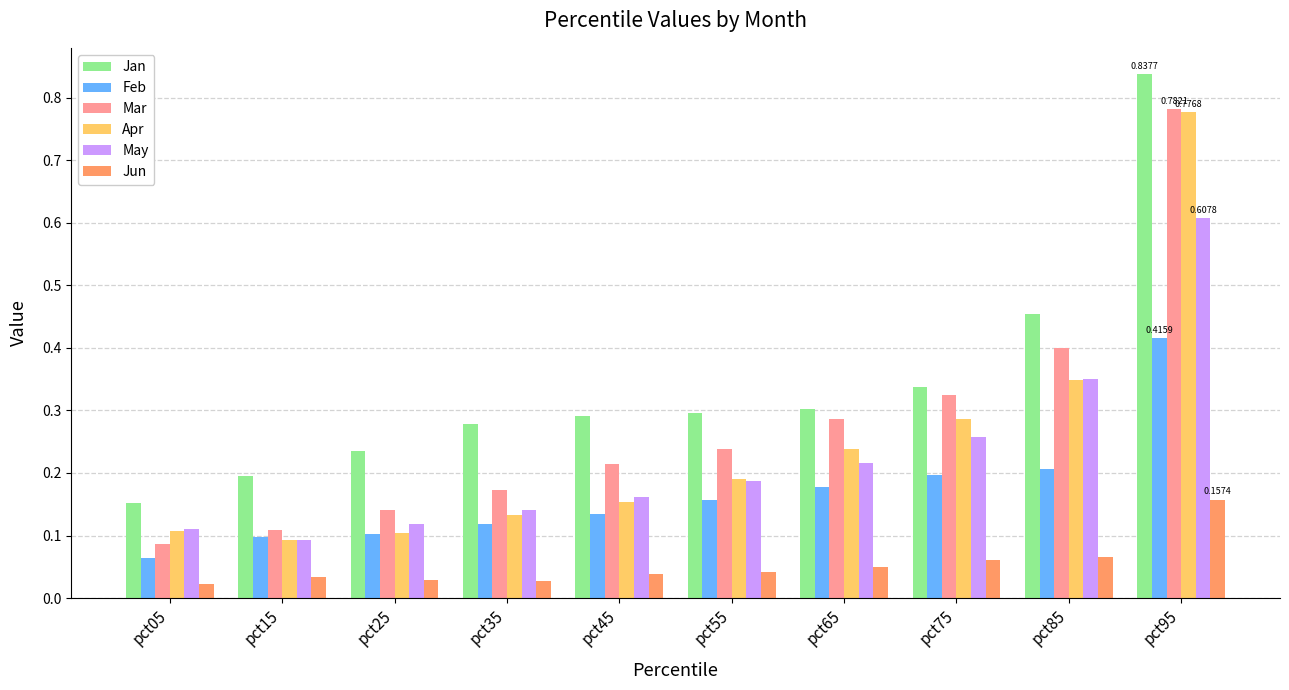

Which series changed the most between pct35 and pct85?

Mar